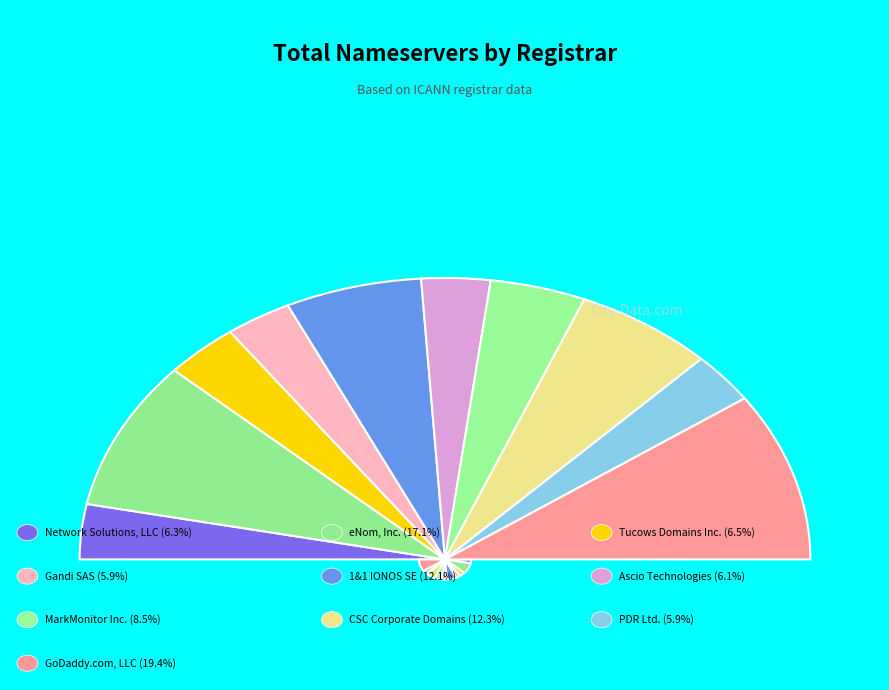

Which category has the biggest portion of the pie?

GoDaddy.com, LLC